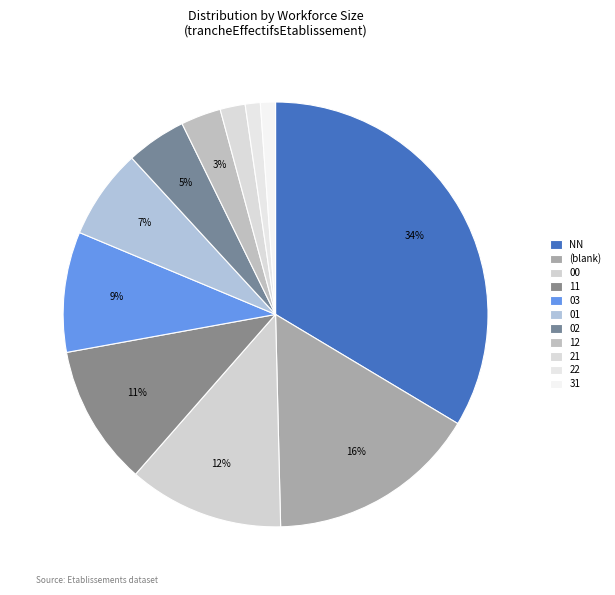

To the nearest percent, what portion does 31 represent?

1%